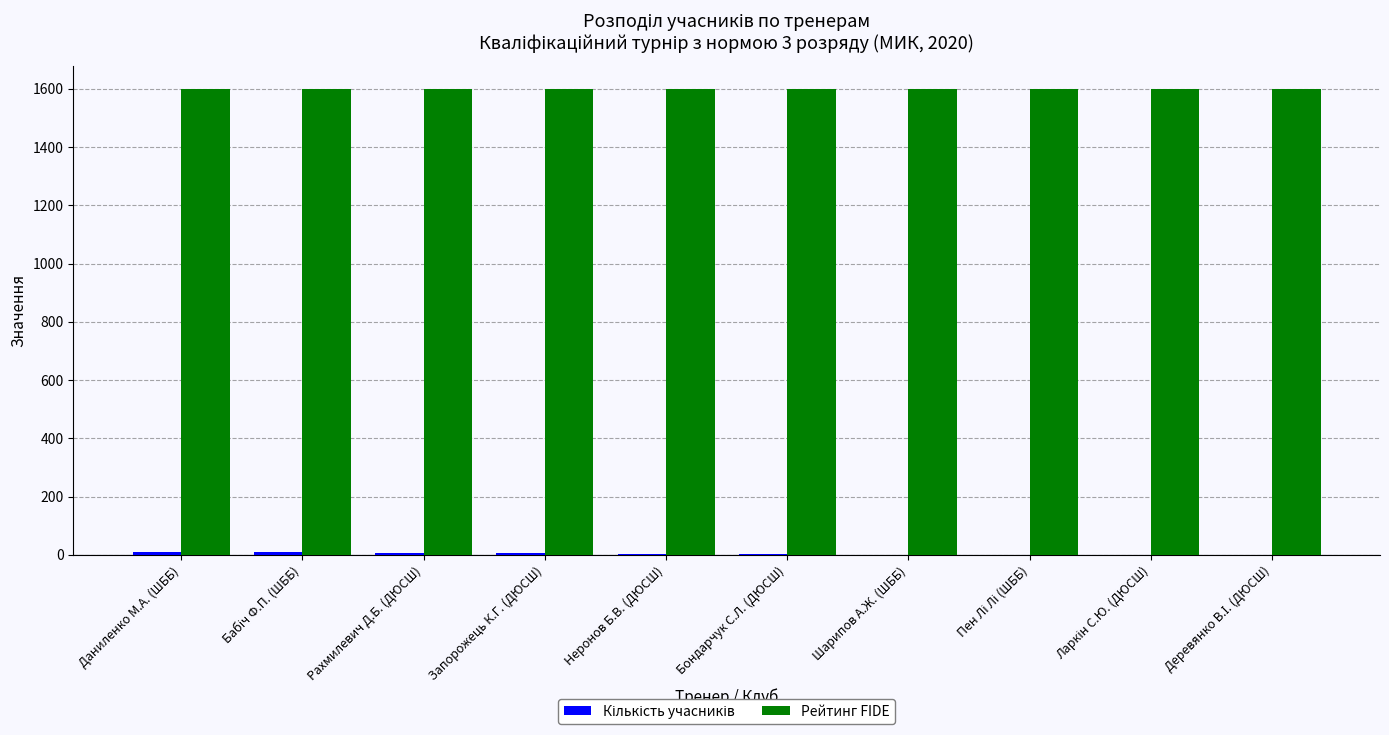

The Рейтинг FIDE series shows 1600 at Шарипов А.Ж. (ШББ). True or false?

True